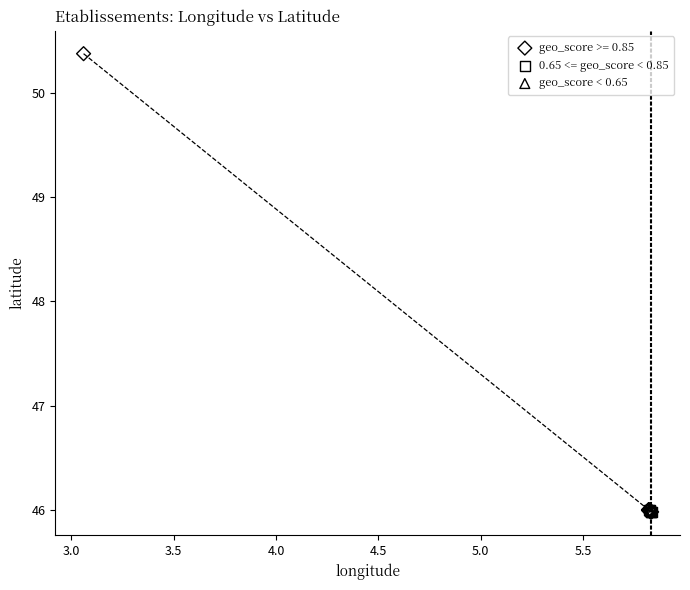

Which series reaches the maximum Y coordinate?

geo_score >= 0.85